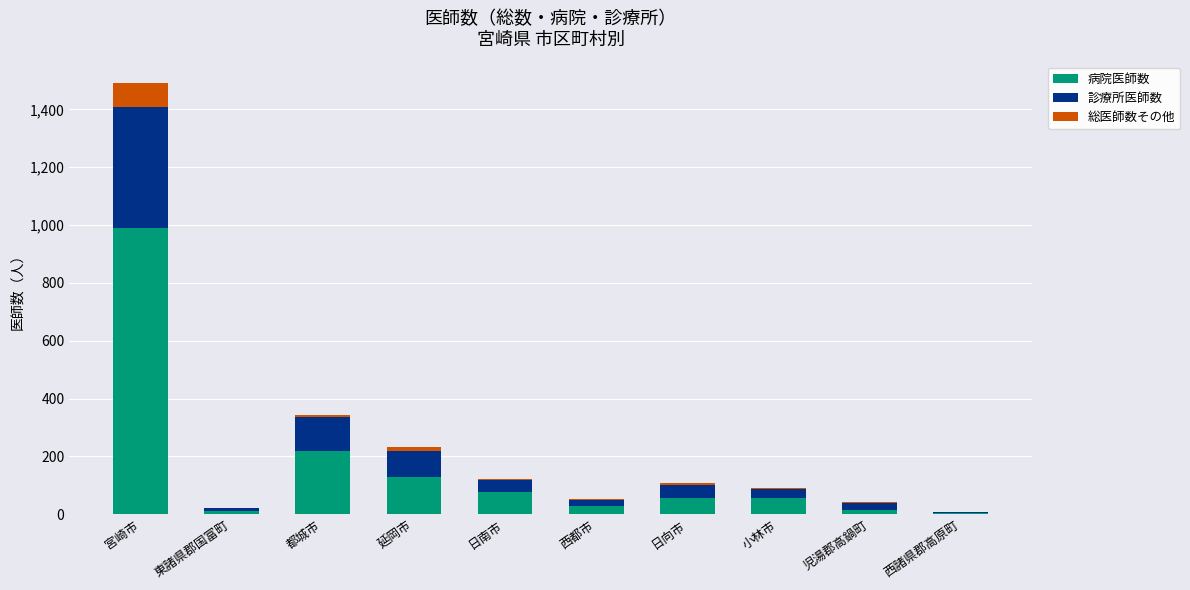

What is the highest value of the 病院医師数 series?

989